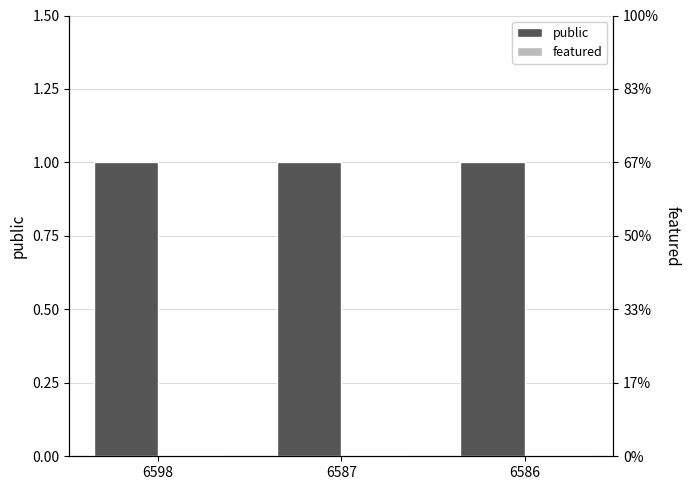

Which series has the largest range (max minus min)?

public